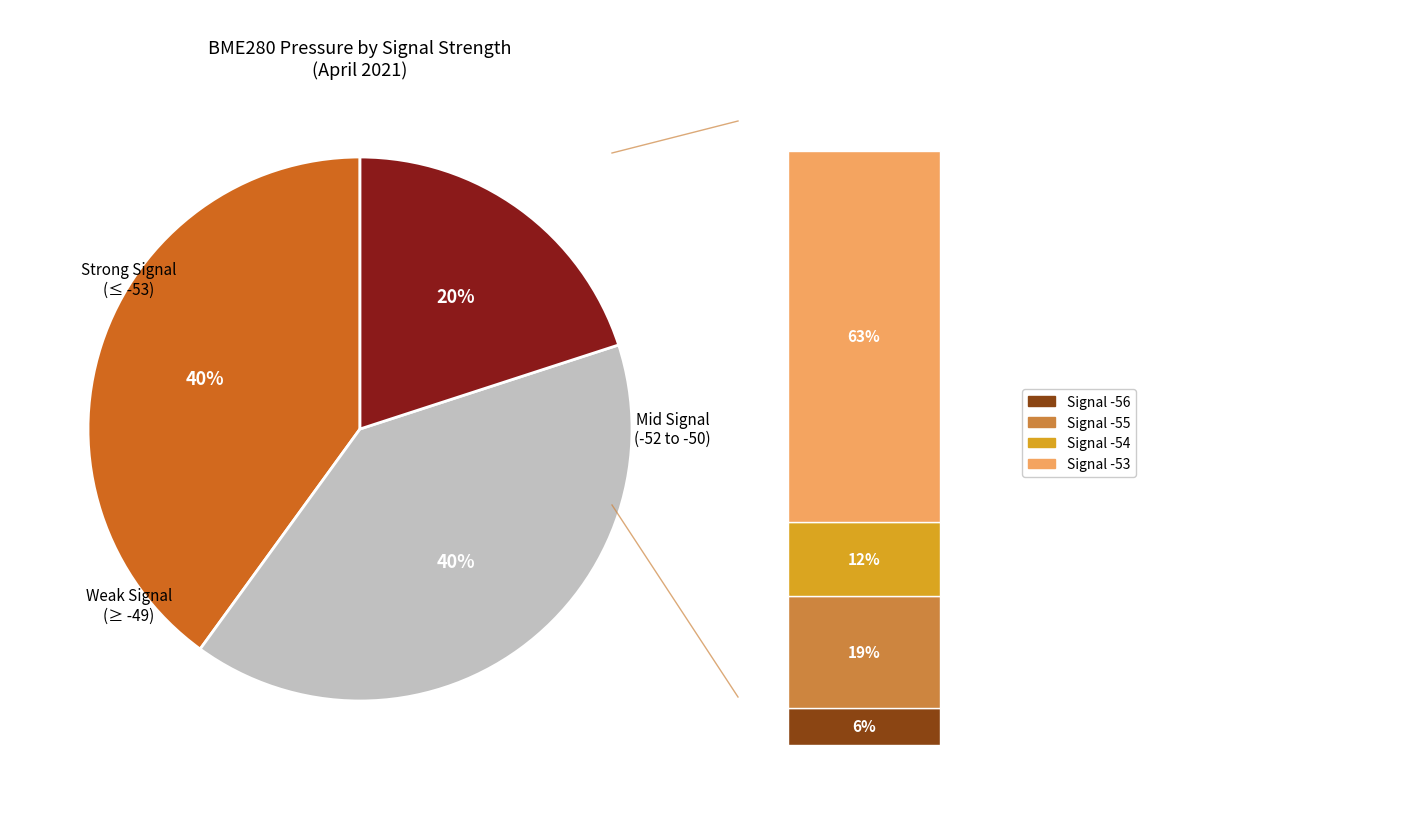

Combined, do -53 and -50 account for over 50%?

No